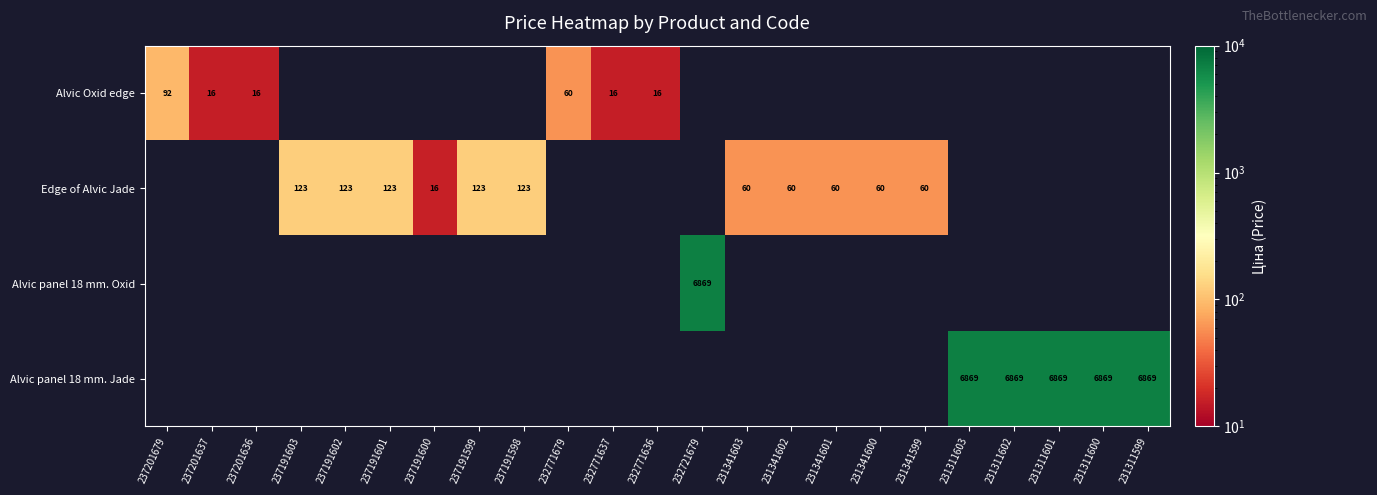

What is the maximum value for Alvic Oxid edge?

92.3